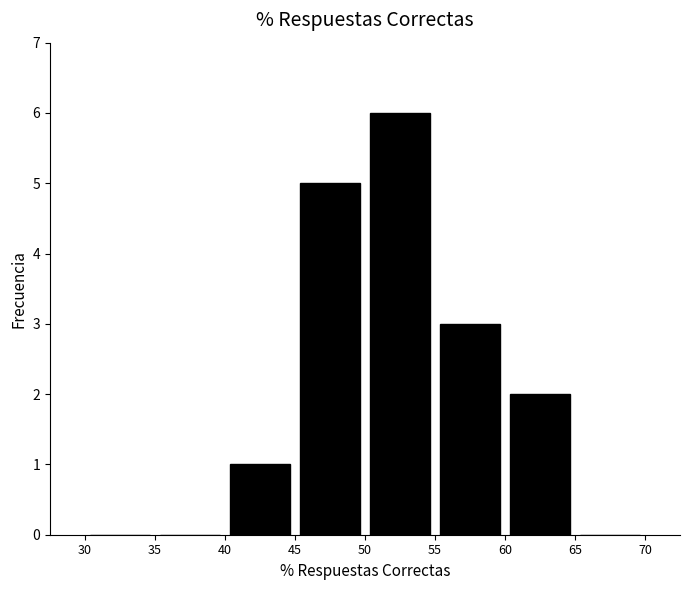

Reading left to right, transcribe this chart: for each bar, give the range it covers on the x-axis and its height. The values are not printed on the chart, so give them approximately, as read against the axis.

30 to 35: 0
35 to 40: 0
40 to 45: 1
45 to 50: 5
50 to 55: 6
55 to 60: 3
60 to 65: 2
65 to 70: 0